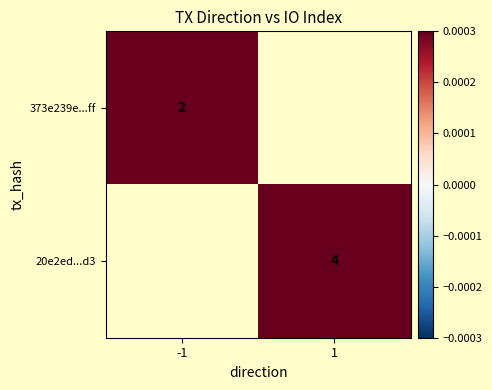

True or false: 373e239e...ff has a value of 3.0 at -1.

False